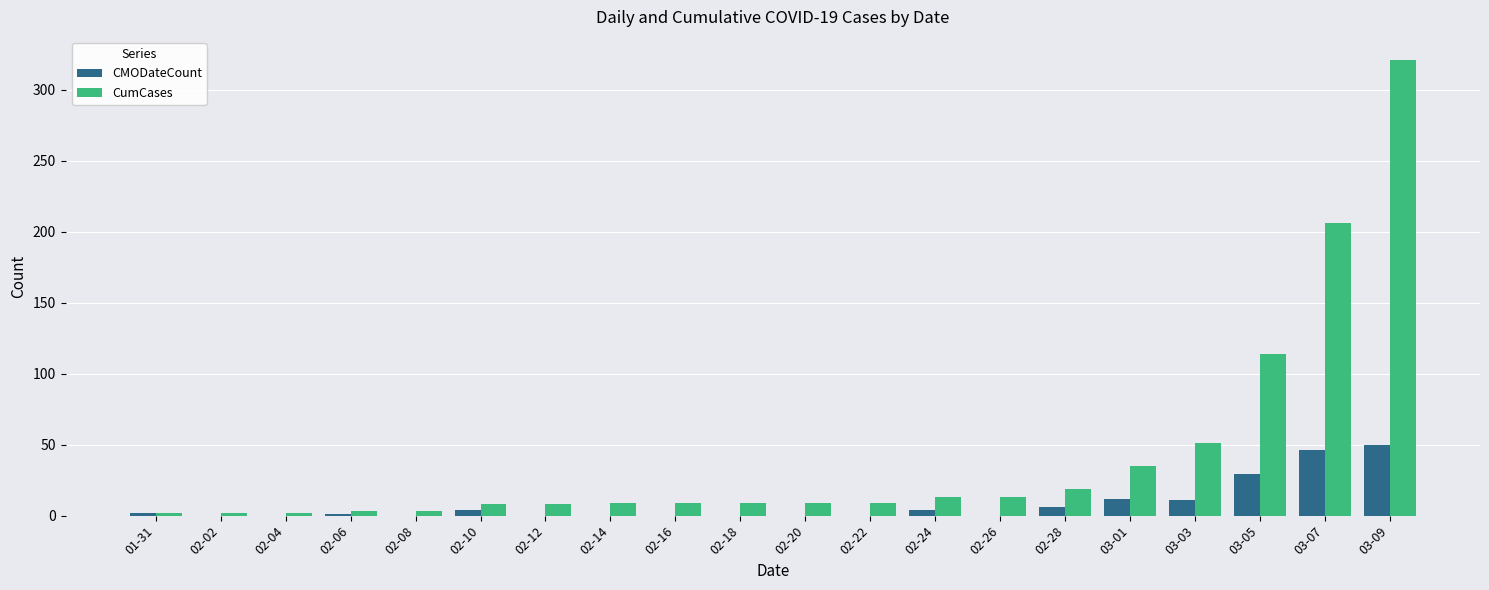

True or false: CMODateCount has a value of 46 at 03-07.

True